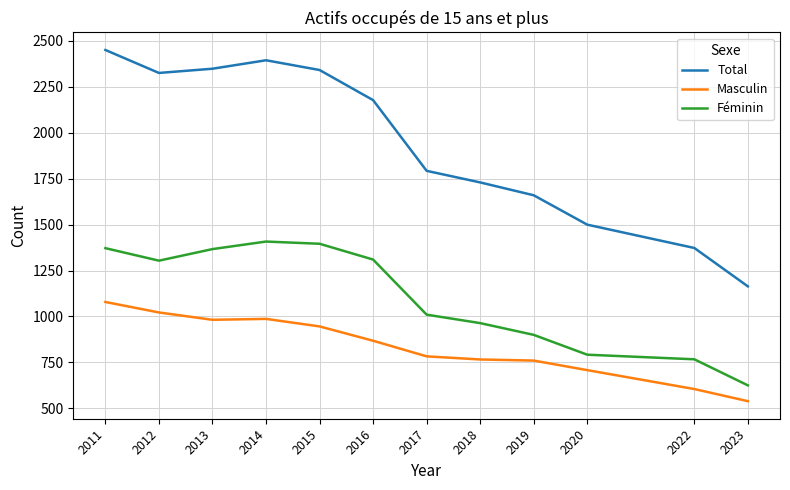

Is it true that Féminin equals 1408 at 2014?

True